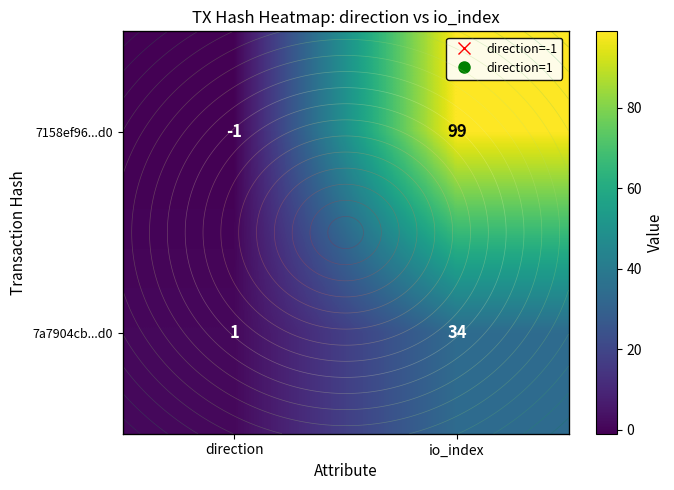

What is the difference between the 7158ef96...d0 values at io_index and direction?

100